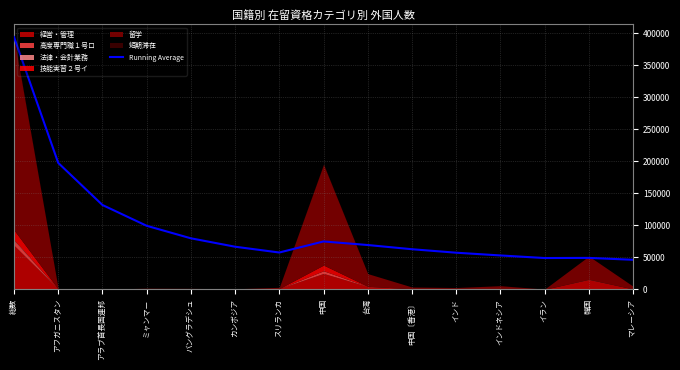

The value at カンボジア is 87737.0. True or false?

False